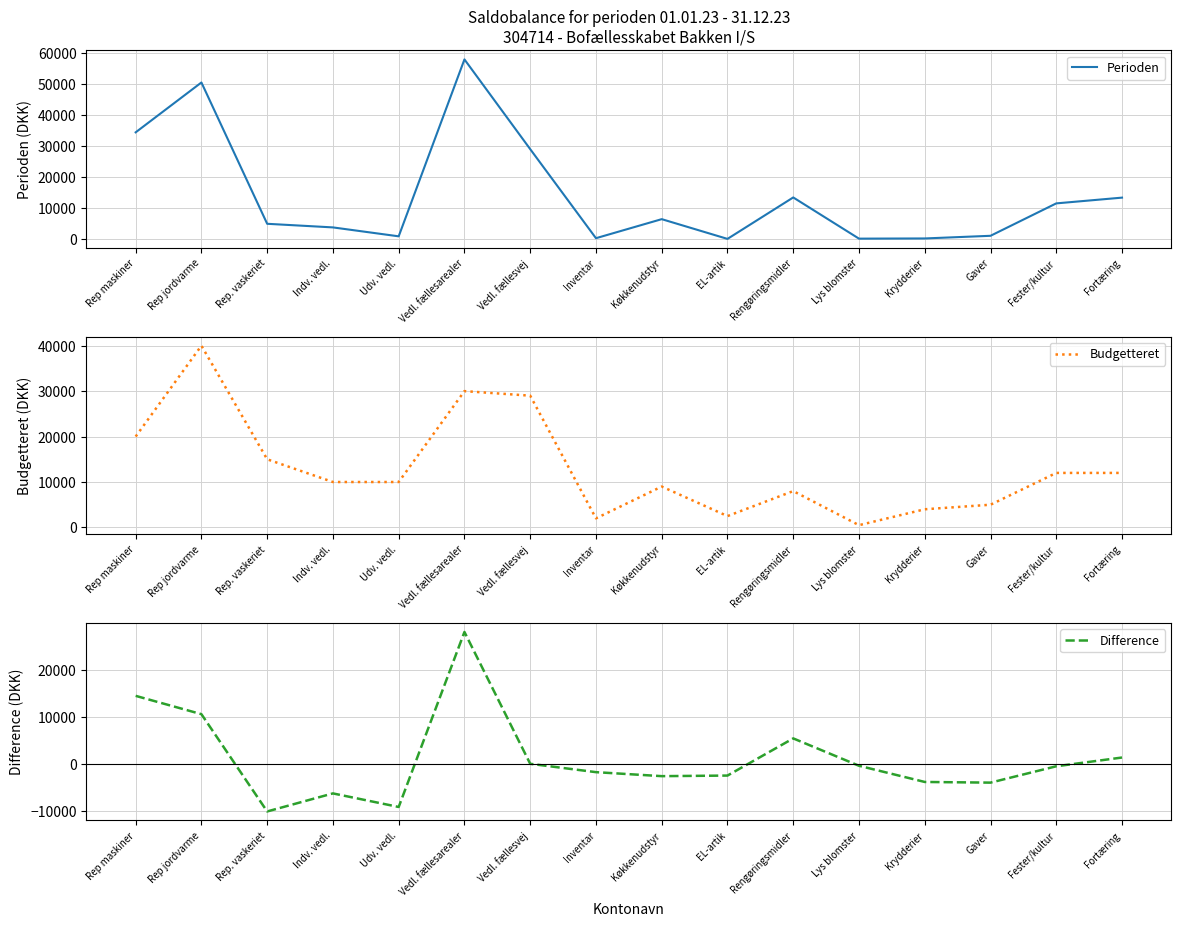

At how many categories does at least one series exceed 43874?

2